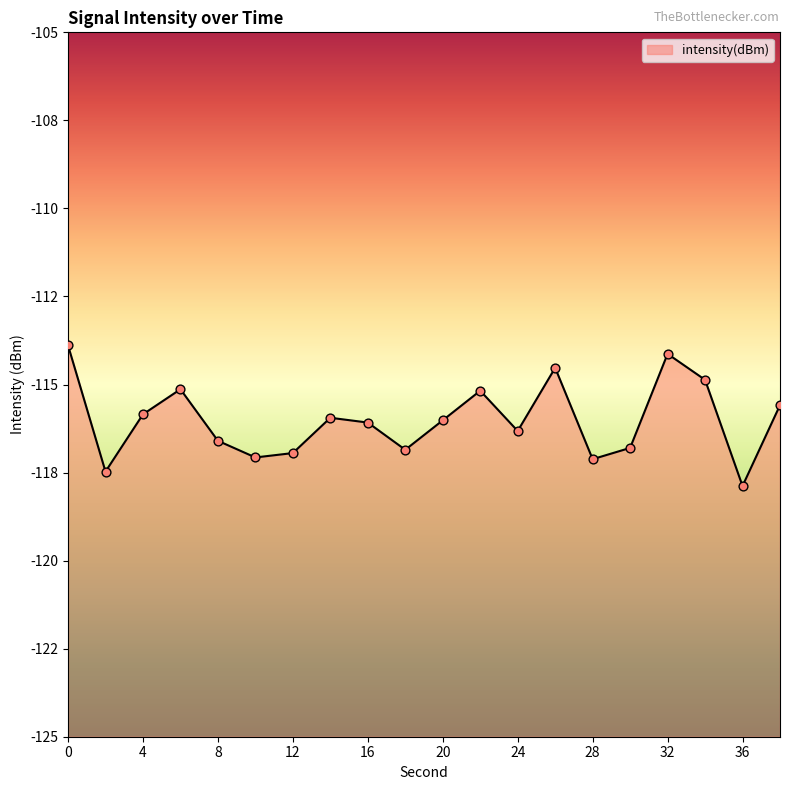

What is the change in value from 14 to 30?

-0.9